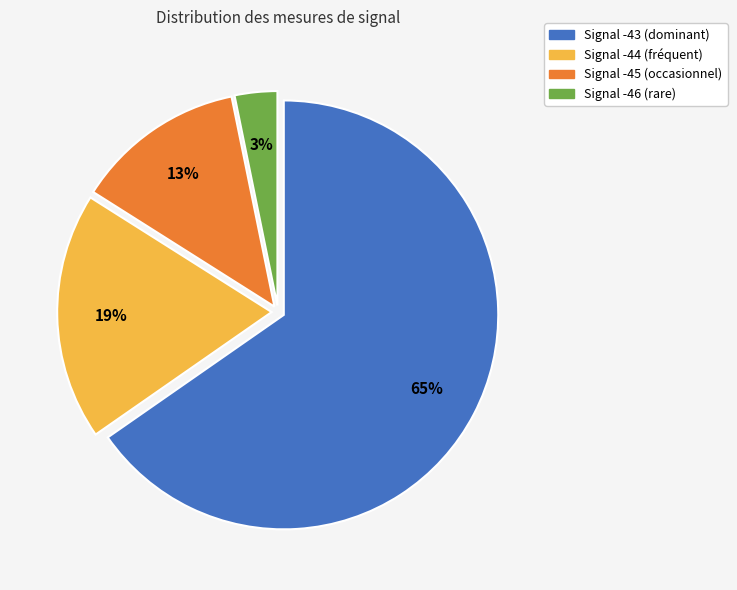

To the nearest percent, what percentage of the pie is Signal -46 (rare)?

3%